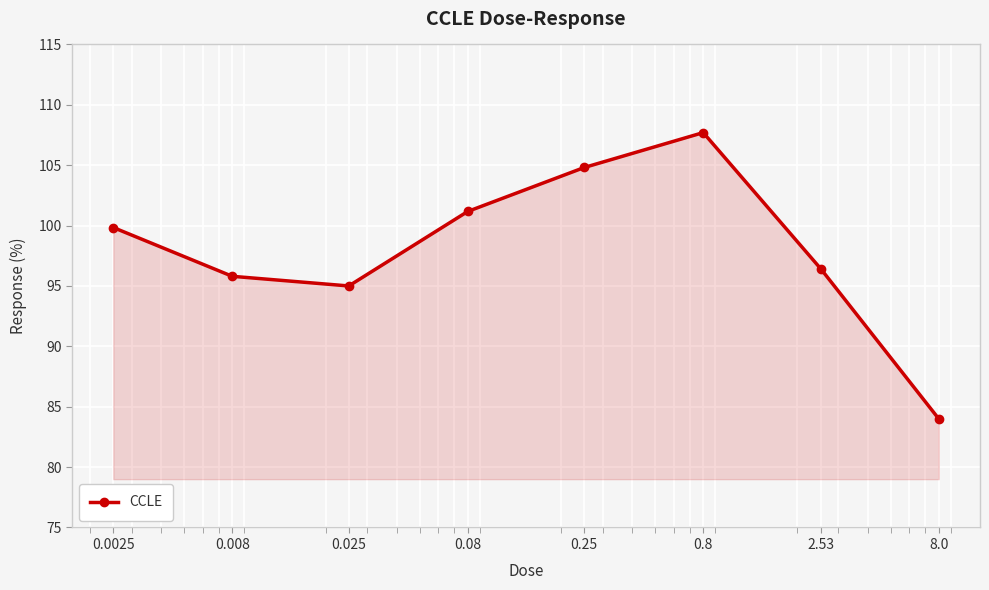

What is the minimum value shown in the chart?

84.0